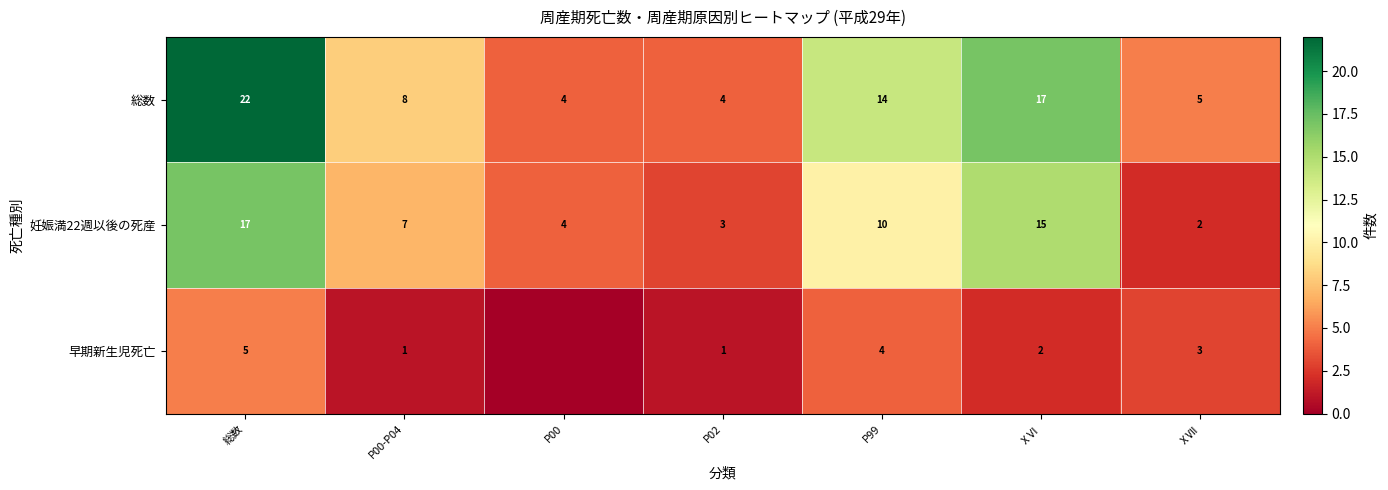

At which label does 妊娠満22週以後の死産 reach its minimum?

ⅩⅦ